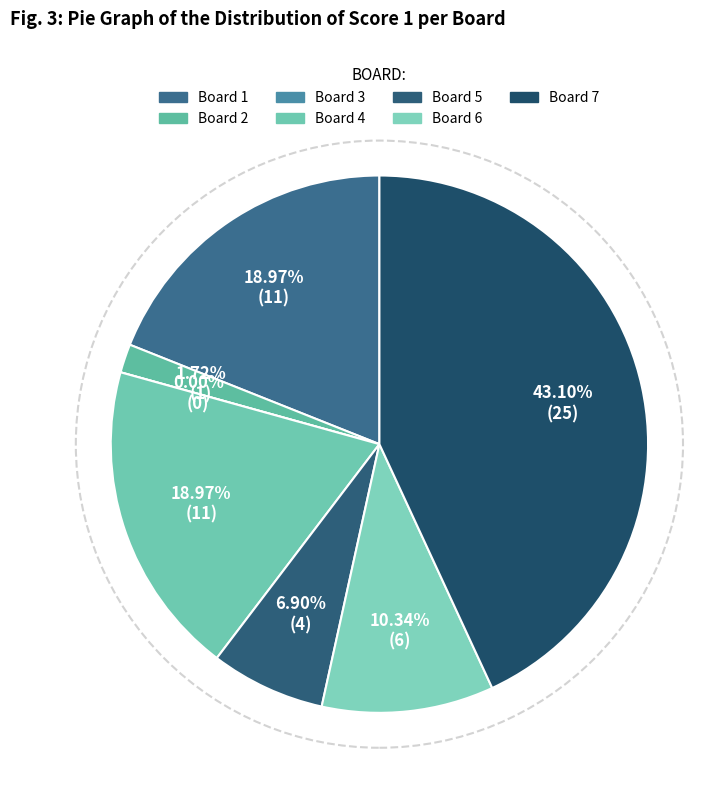

The 4 slice represents 31% of the pie. True or false?

False